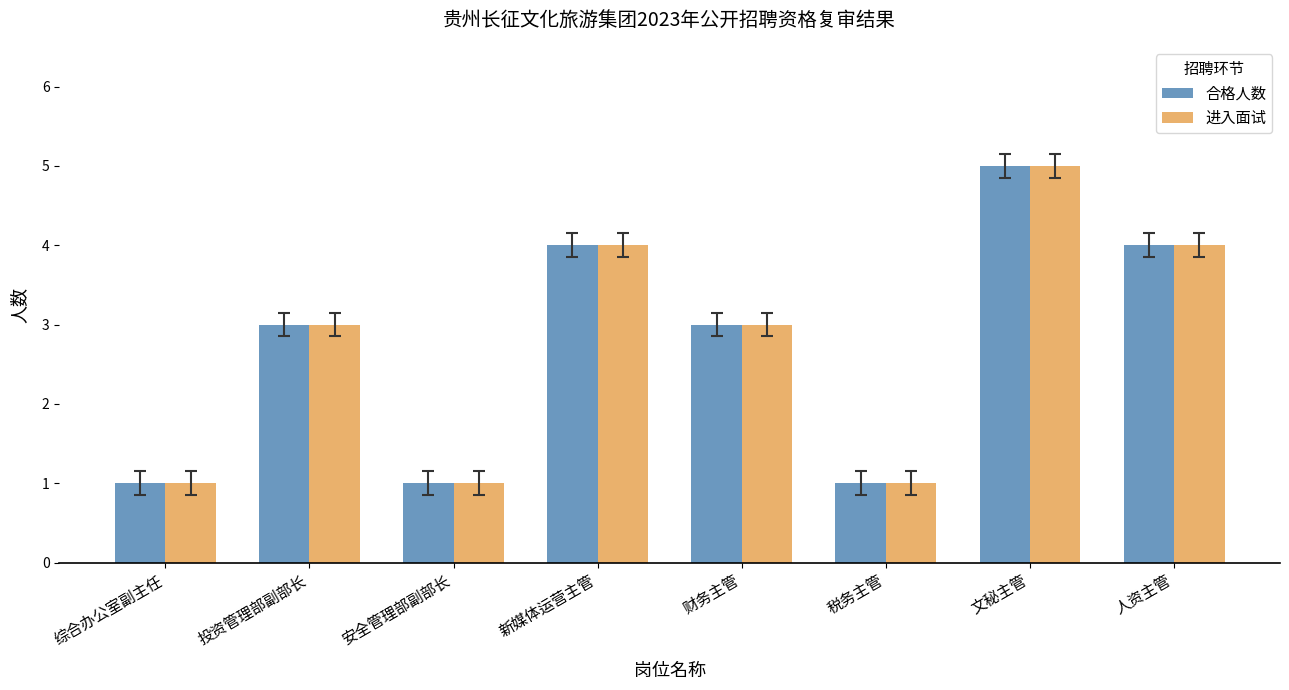

What position from the left is 人资主管?

8